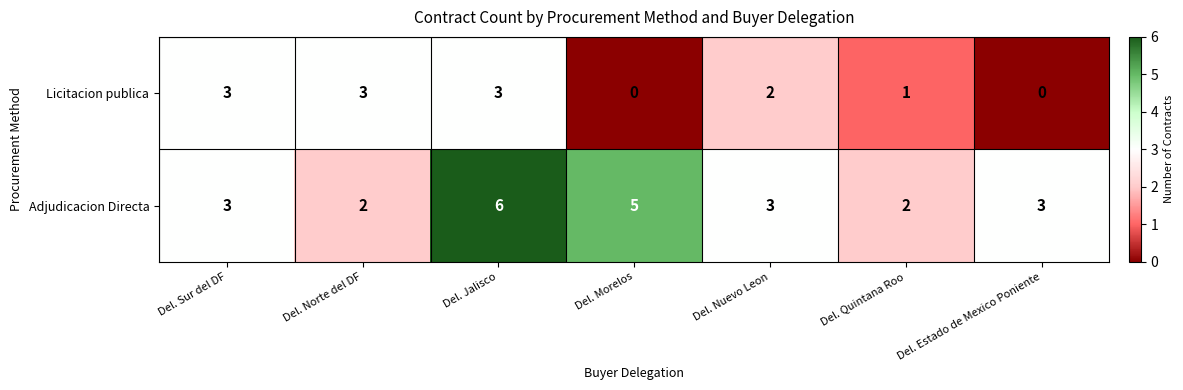

Where does the Licitacion publica series first go above 2?

Del. Sur del DF